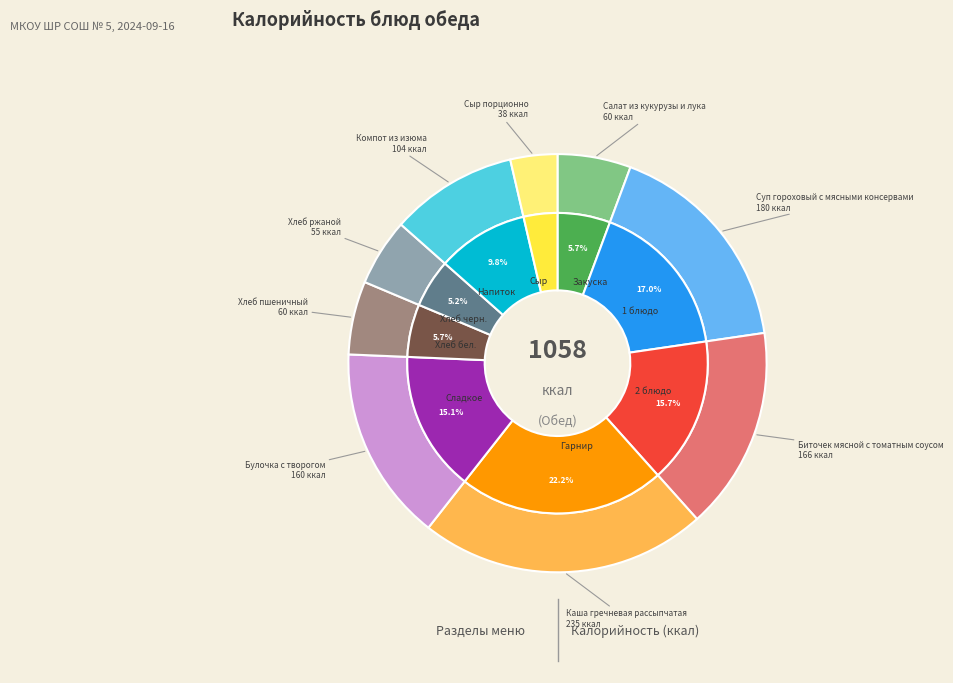

What portion of the pie excludes Хлеб пшеничный?

94.3%